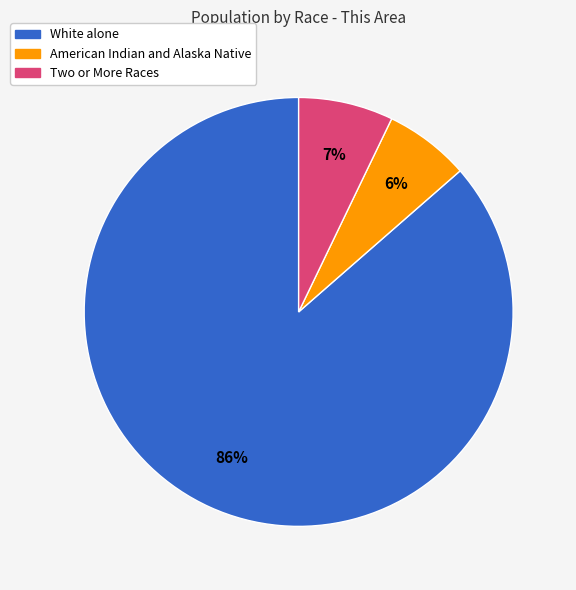

Is there a majority slice in this chart?

Yes